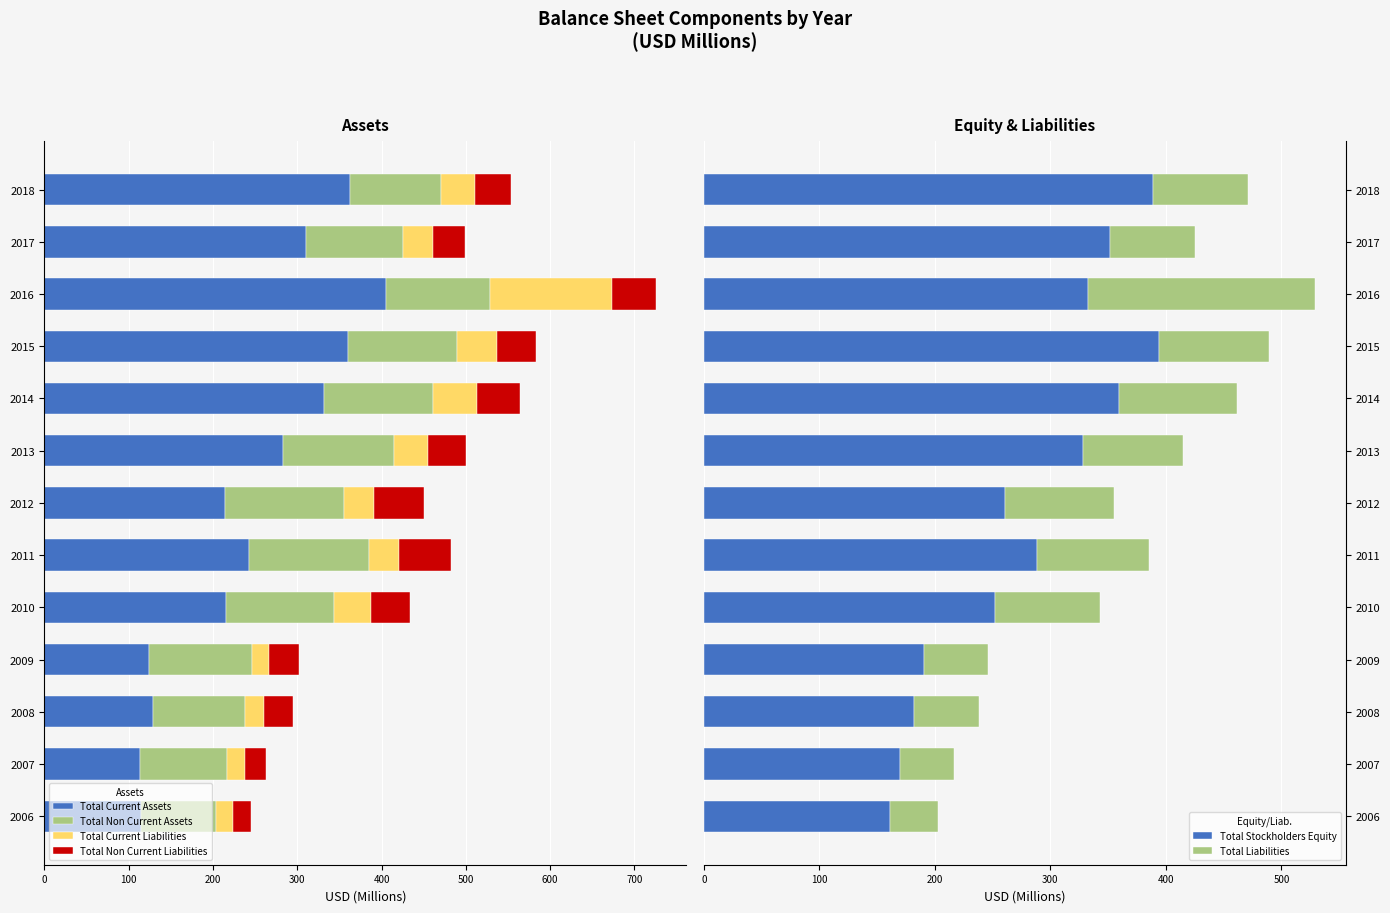

Which series has the largest total across all categories?

Total Stockholders Equity